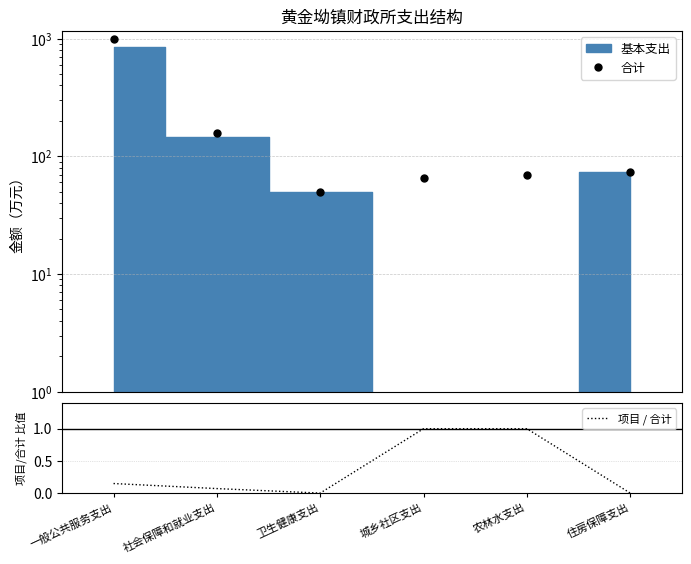

At which category is the sum across all series the highest?

一般公共服务支出